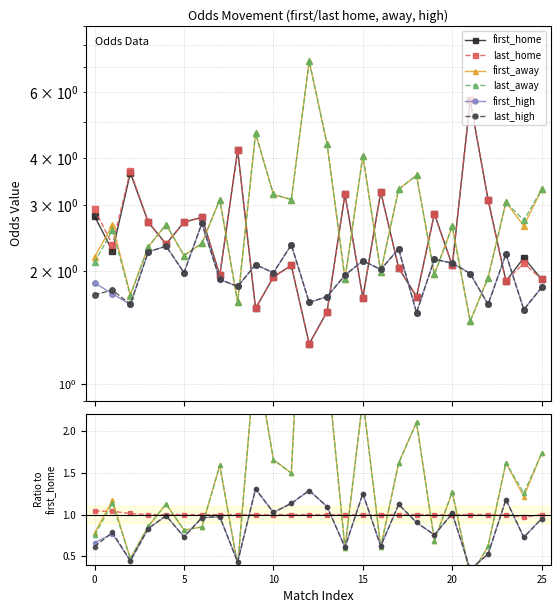

Which label corresponds to the smallest value in the chart?

21